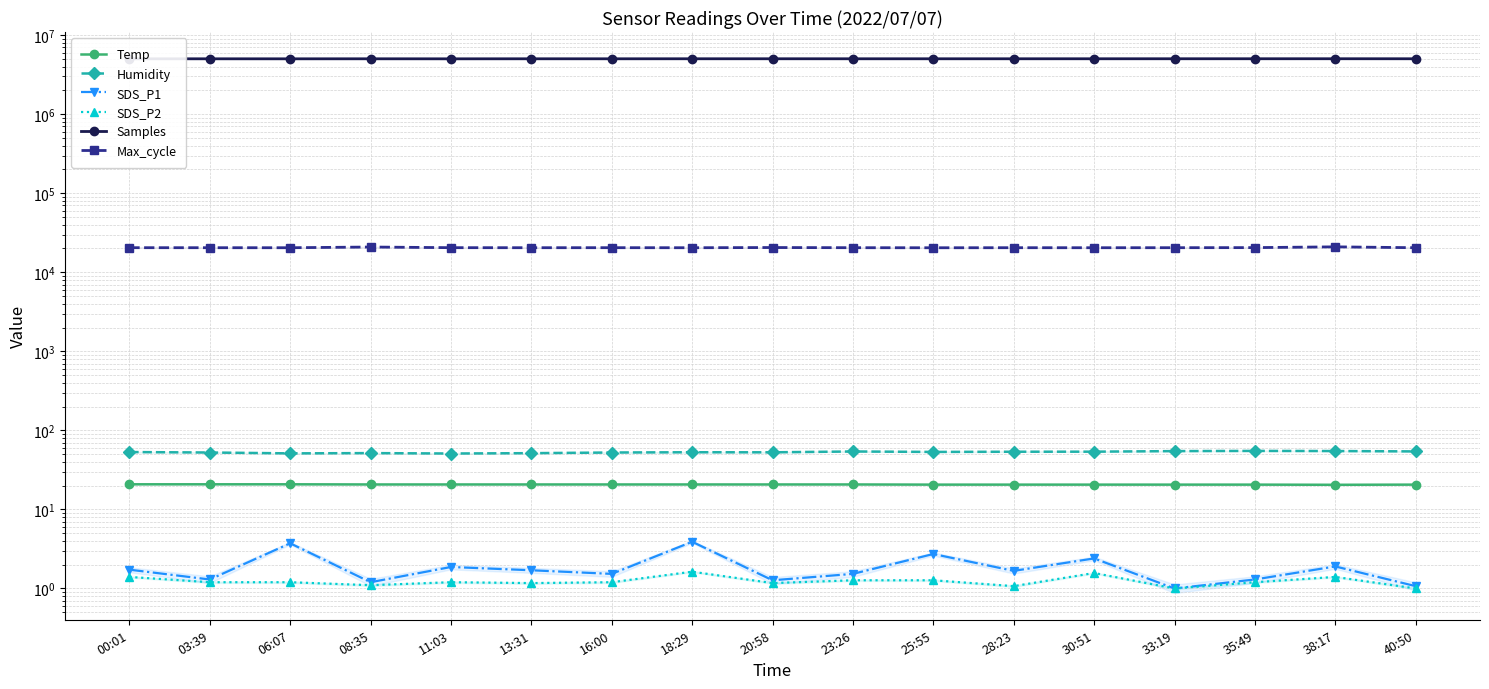

What is the sum of the Max_cycle values at 30:51 and 25:55?

40885.0